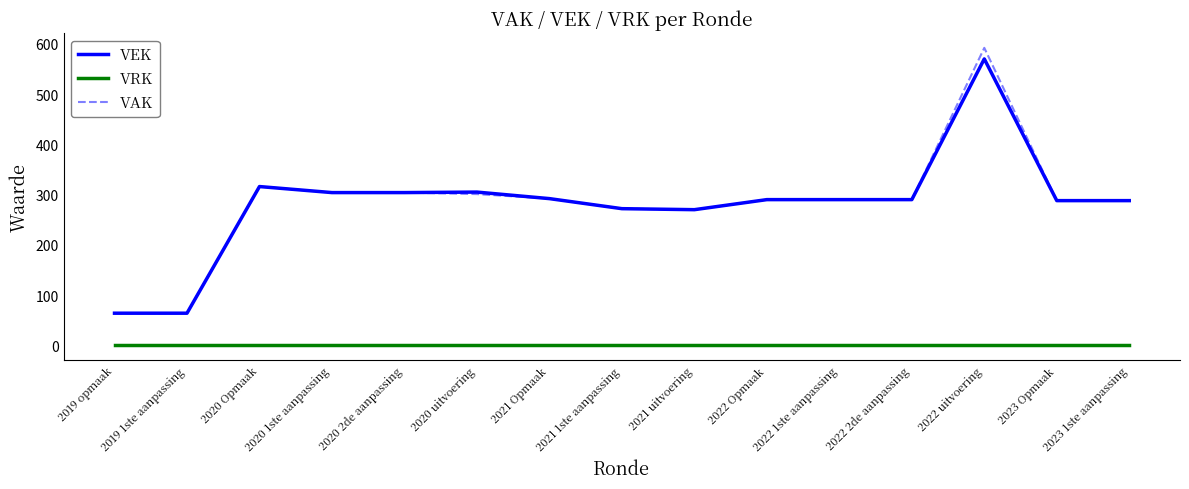

Count the number of data series in this chart.

3